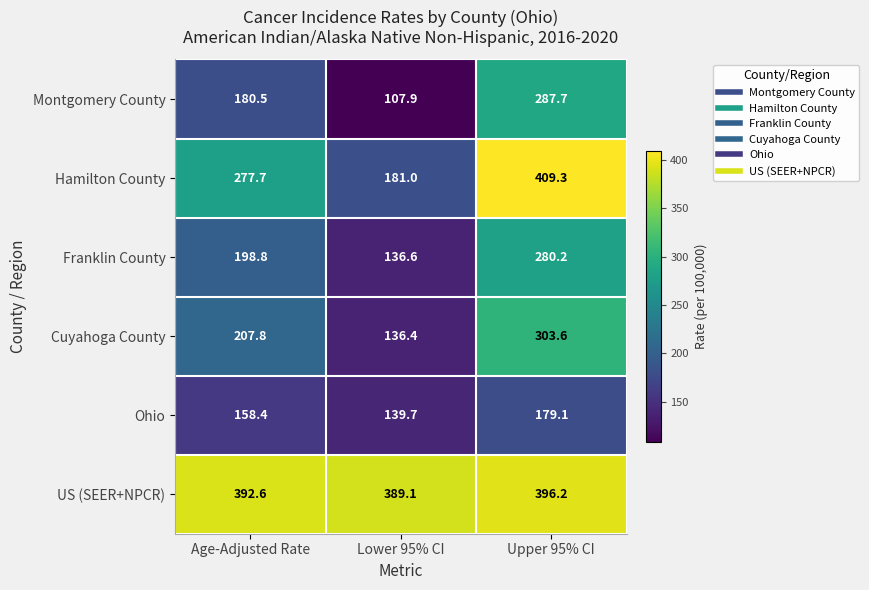

What is the spread (max minus min) of values at Age-Adjusted Rate?

234.2